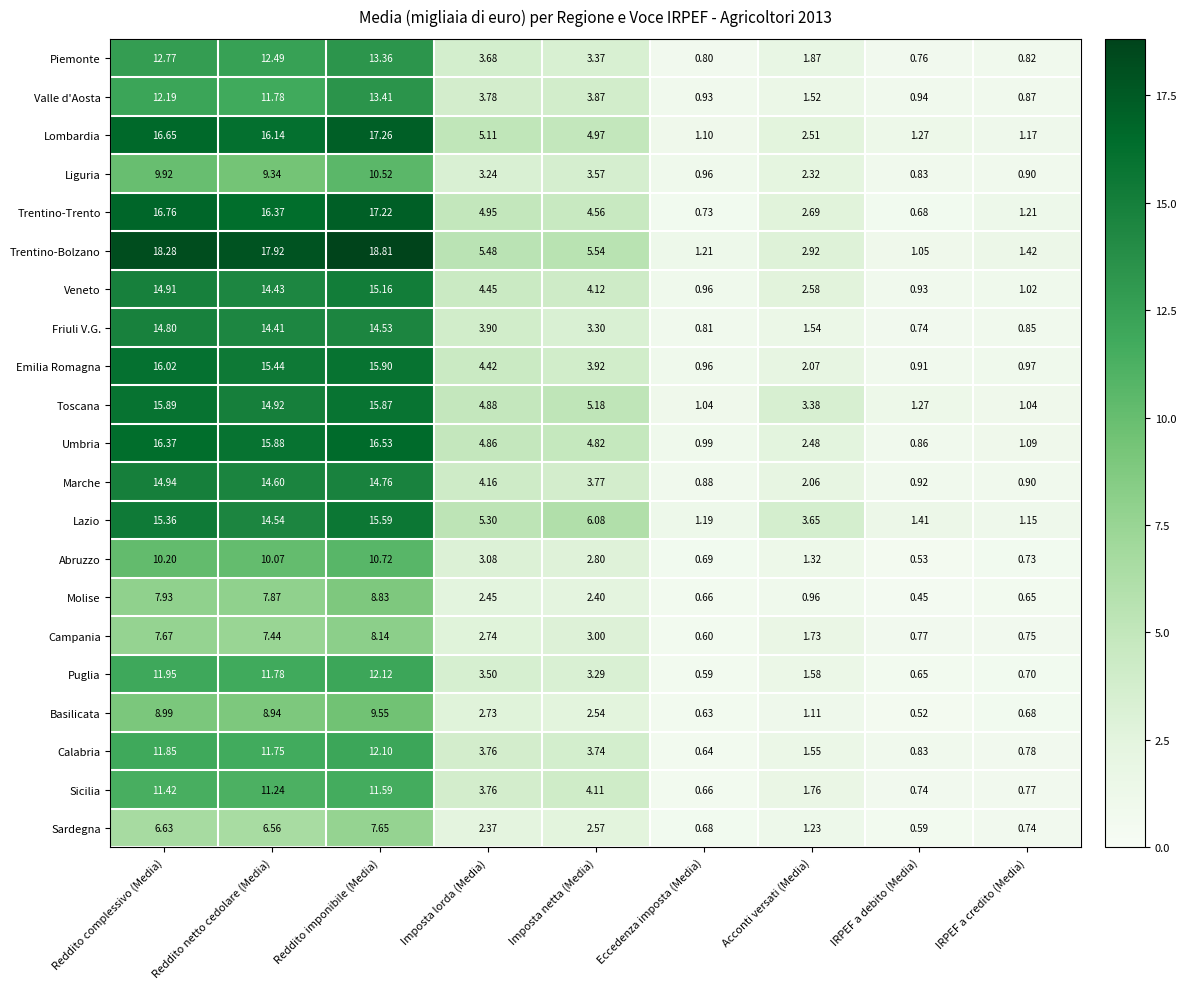

Which series has the widest spread of values?

Trentino-Bolzano